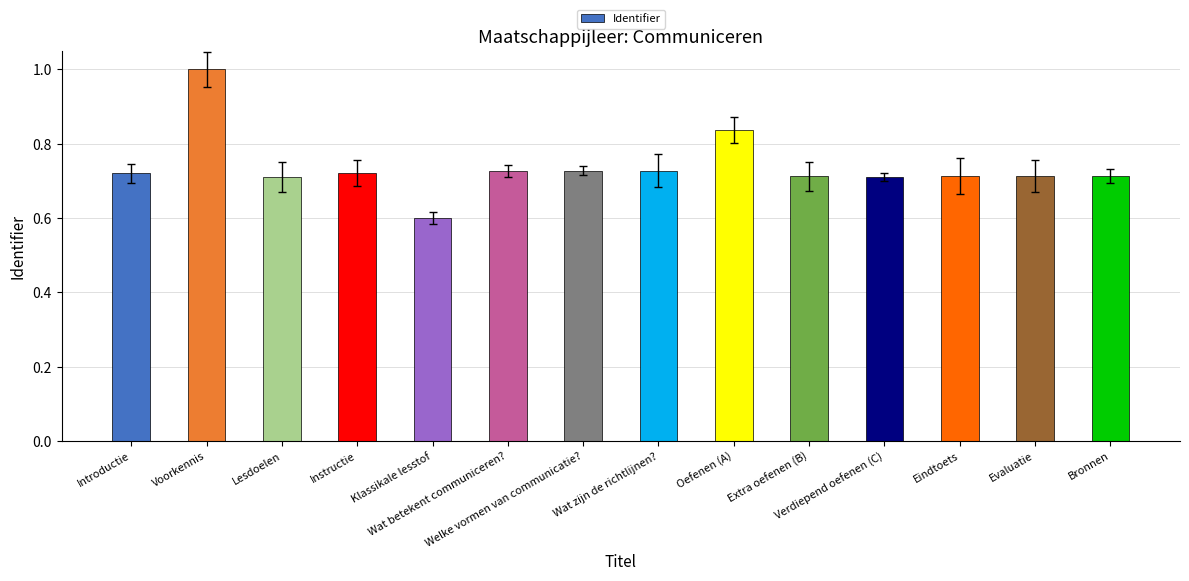

What is the greatest value displayed?

1.0